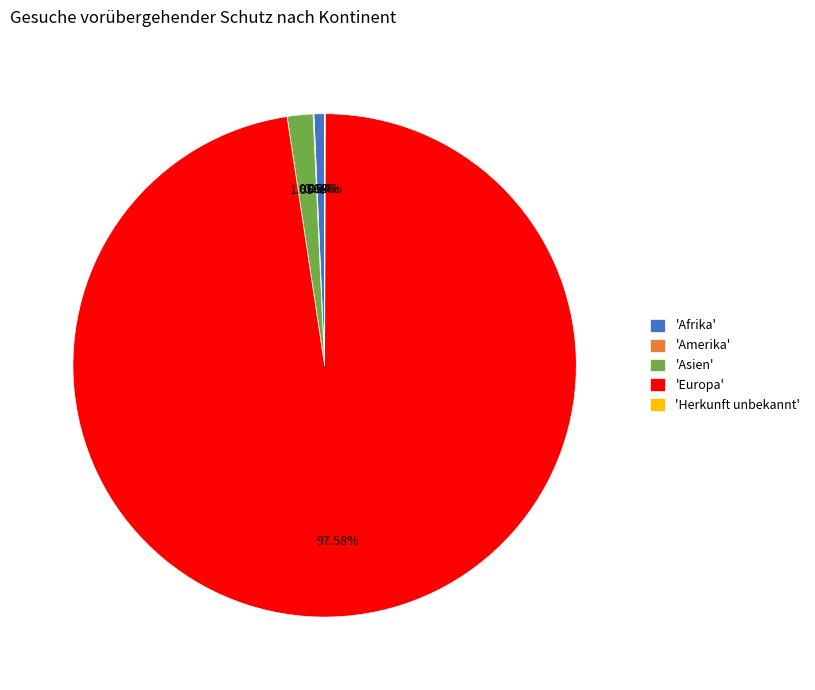

Which has a higher value, 'Asien' or 'Europa'?

'Europa'